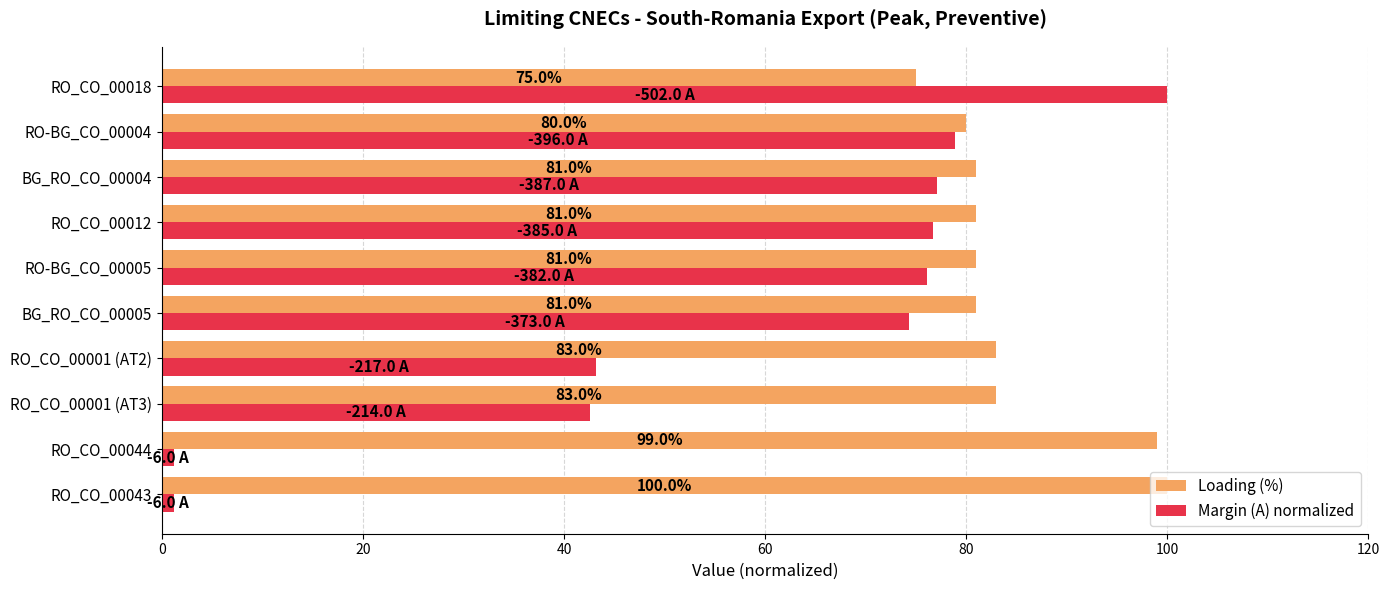

Rank the series by their average value, from lowest to highest.

Margin (A) normalized, Loading (%)